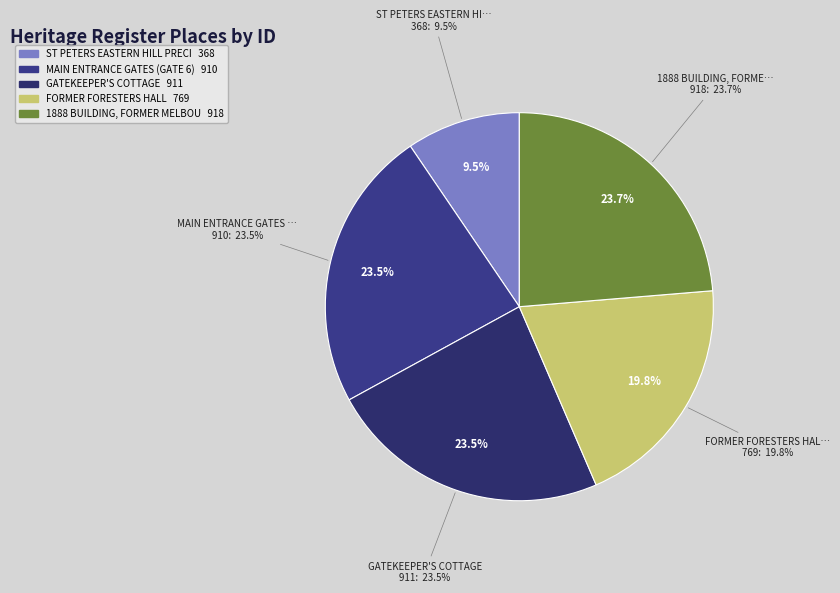

How many slices are in this pie chart?

5